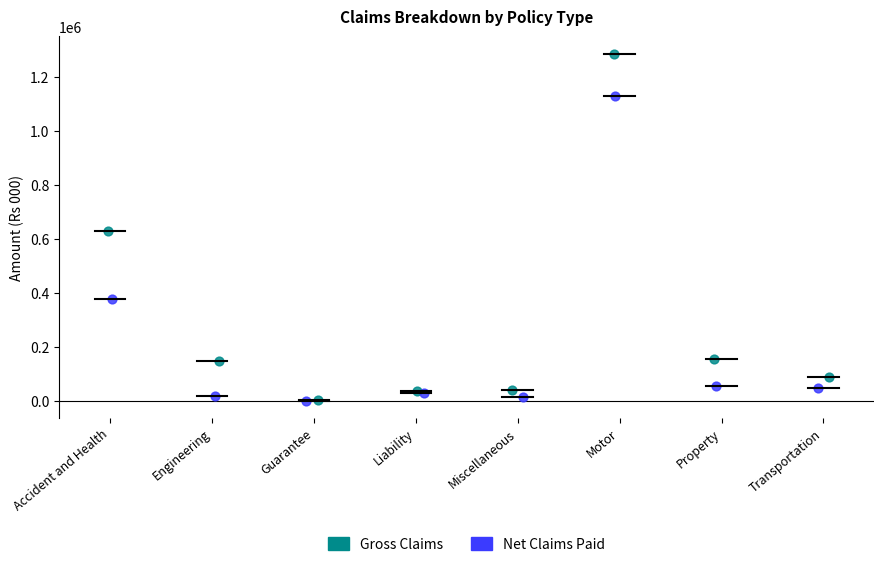

Which series reaches the maximum Y coordinate?

Gross Claims